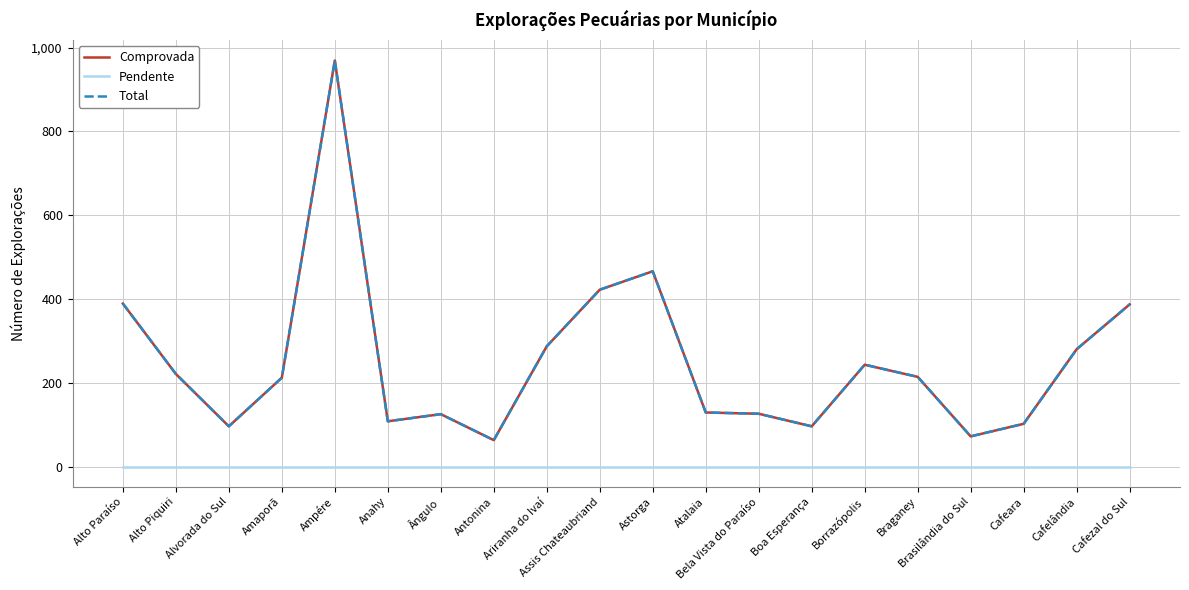

Which series changed the most between Alvorada do Sul and Cafelândia?

Comprovada